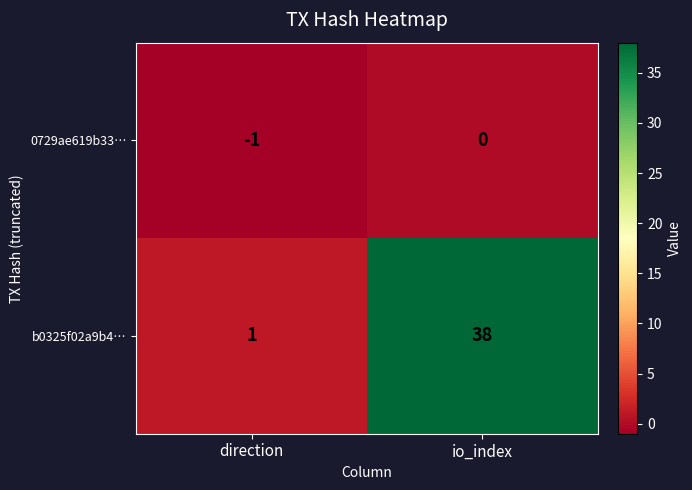

Which category has the lowest value across all series?

direction